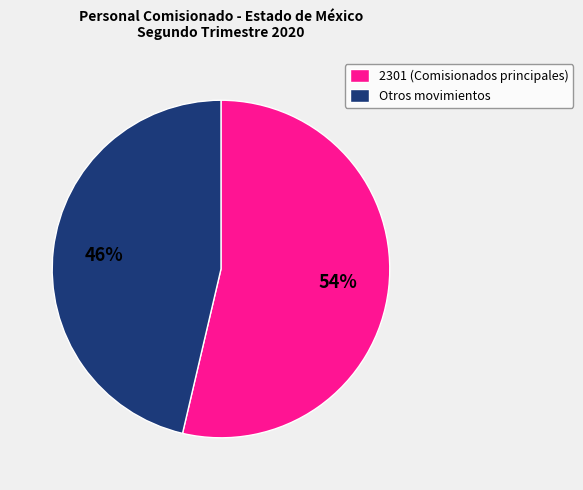

How many slices are in this pie chart?

2